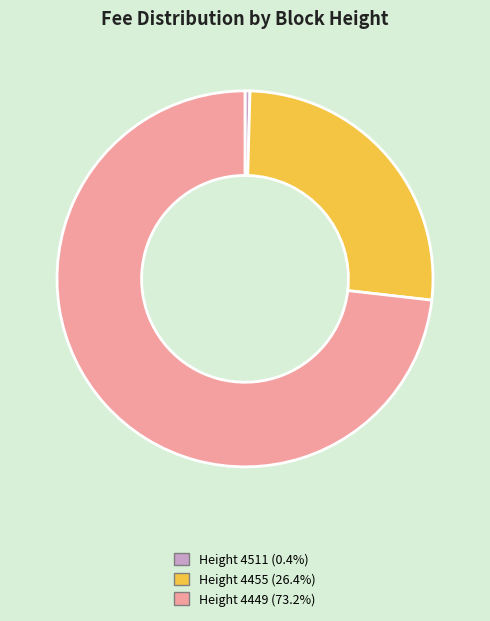

What is the ratio of the value at Height 4455 (26.4%) to the value at Height 4449 (73.2%)?

0.4